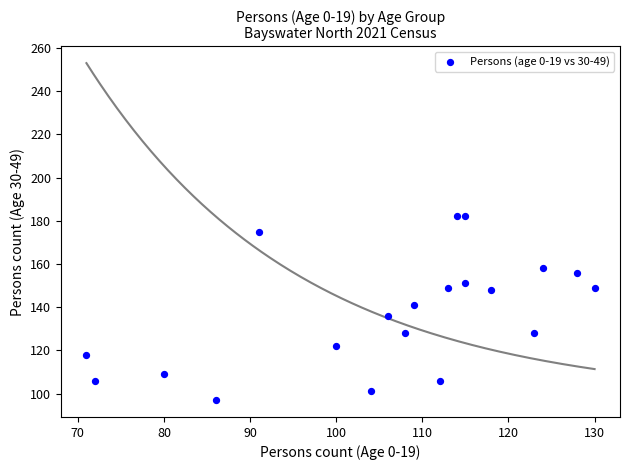

What is the range of X values (max minus min)?

59